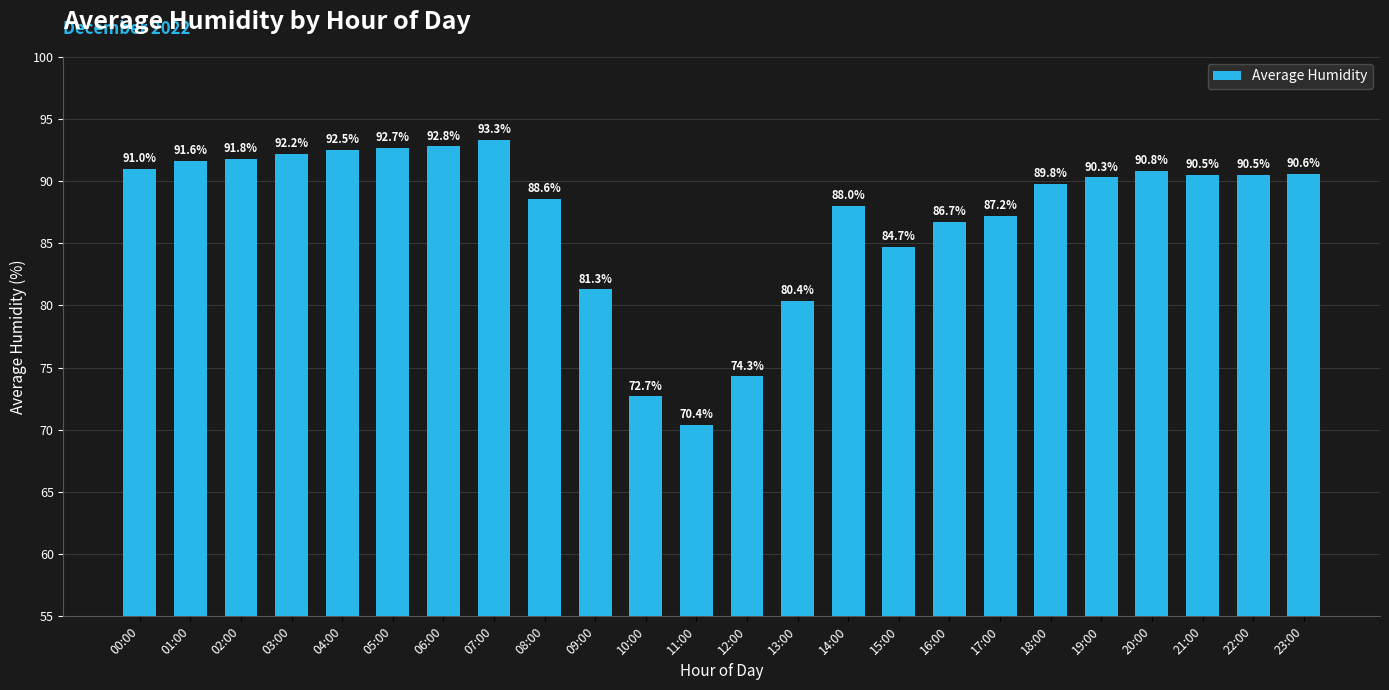

What is the maximum value shown in the chart?

93.3